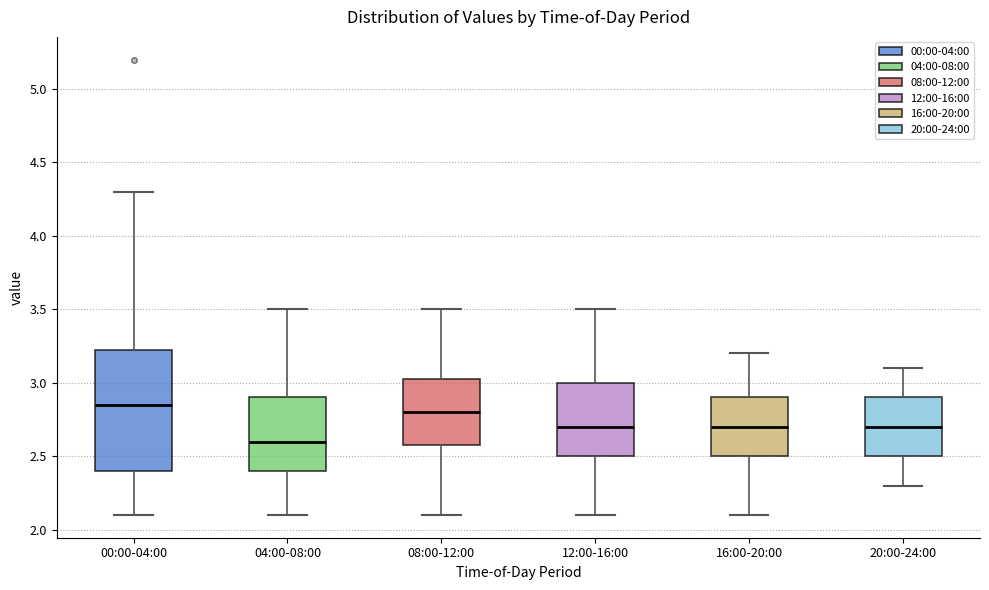

Comparing the boxes themselves (not the whiskers), which one is the tallest?

00:00-04:00